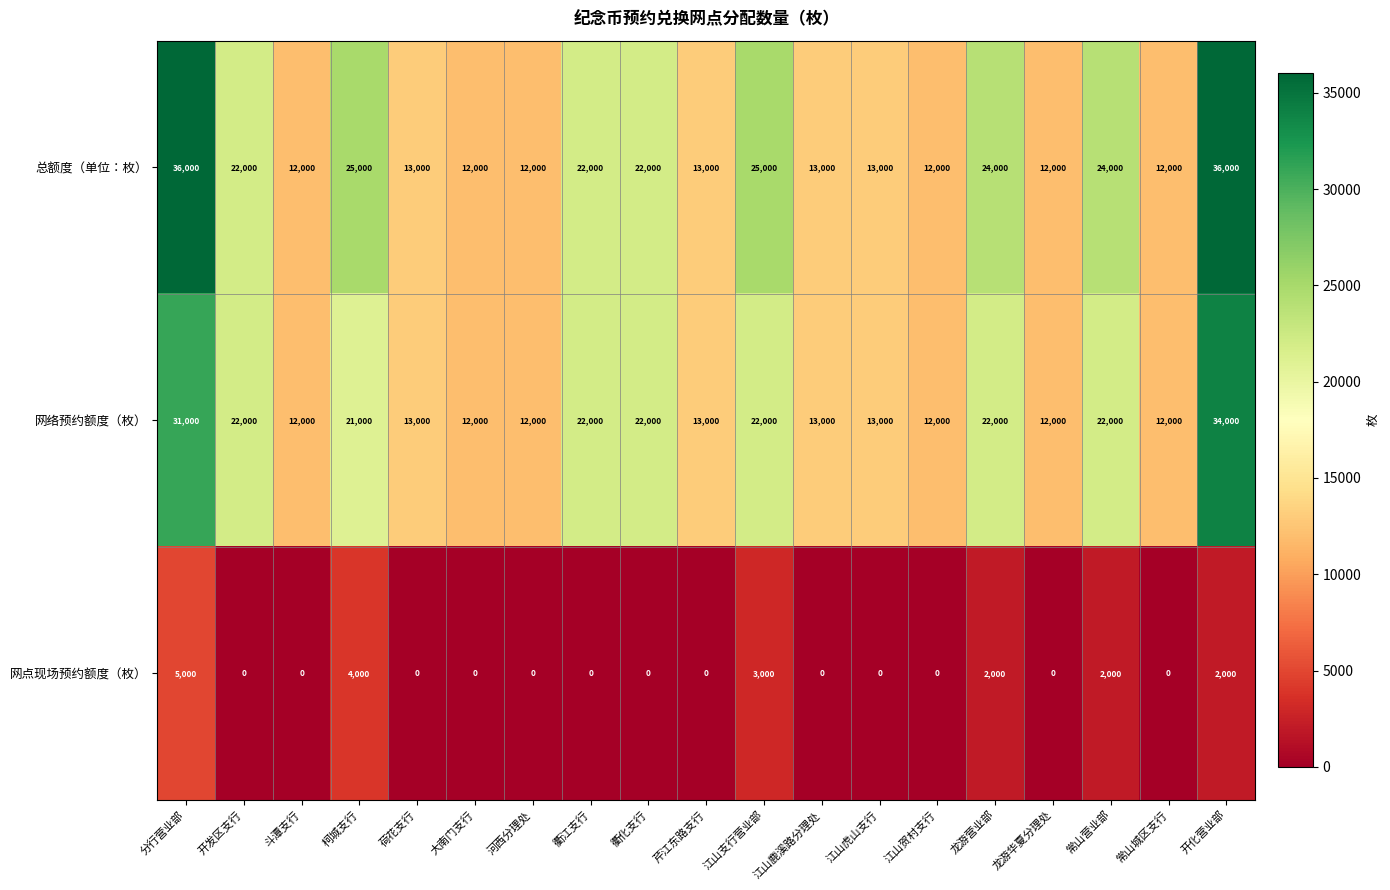

What is the minimum value for 网络预约额度（枚）?

12000